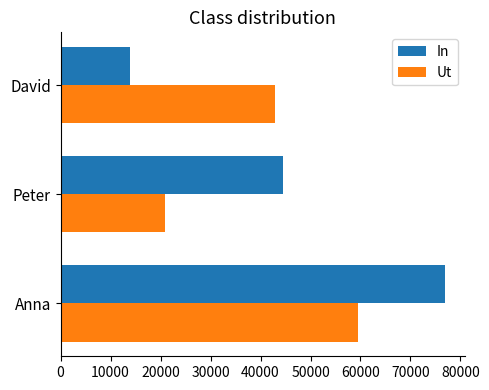

At which category does the chart reach its minimum across all series?

David